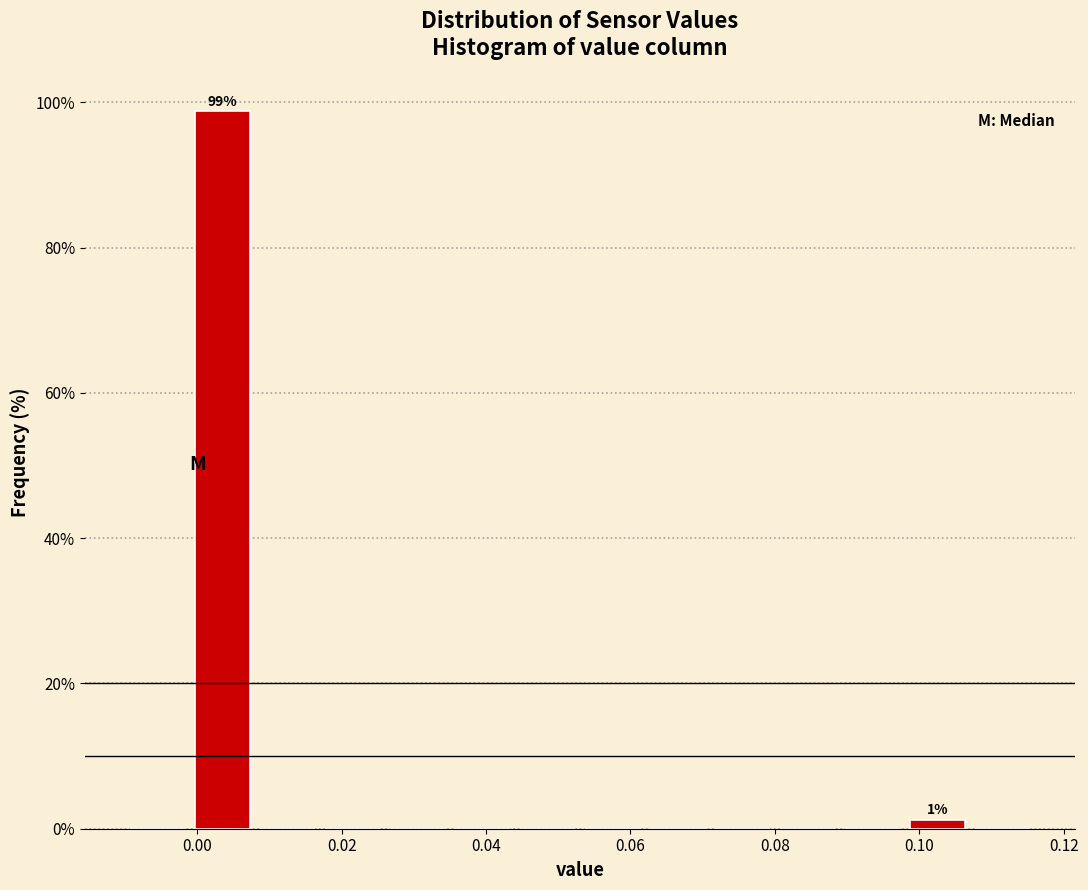

Over which range of the x-axis is the bar tallest?

-0.001 to 0.008